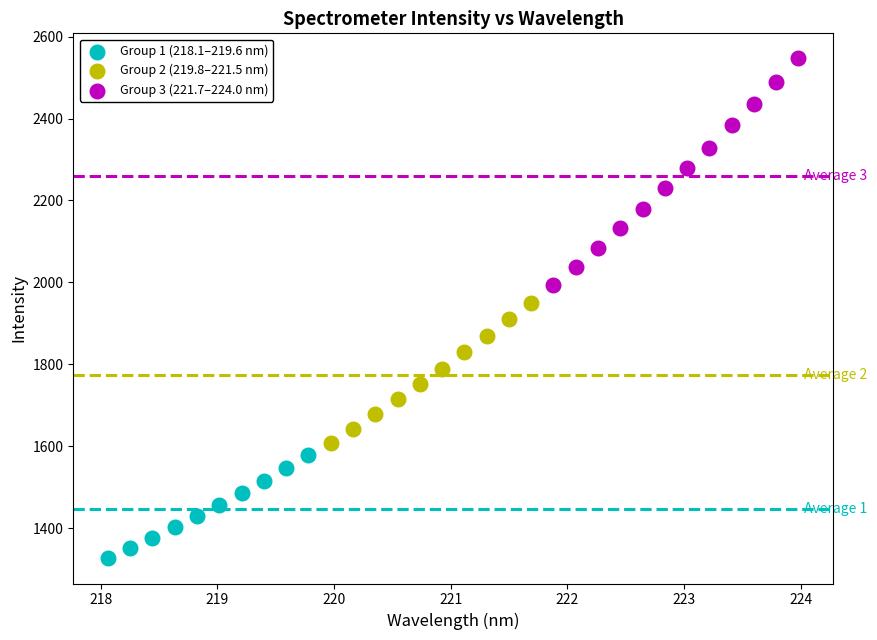

Which series reaches the maximum Y coordinate?

Group 3 (221.7–224.0 nm)